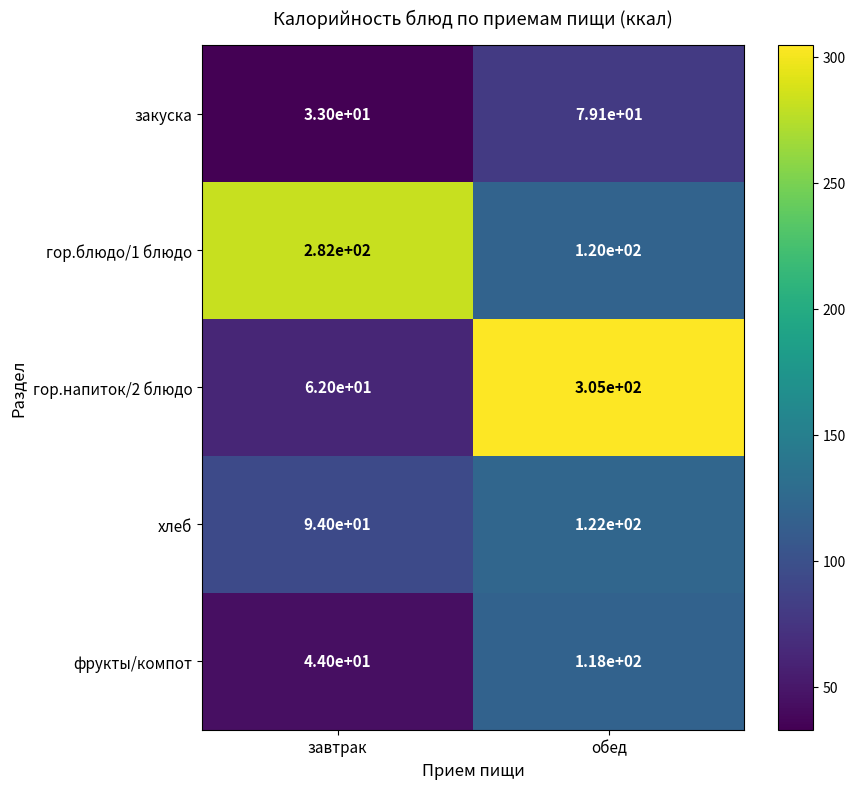

Which series changed the most between завтрак and обед?

гор.напиток/2 блюдо